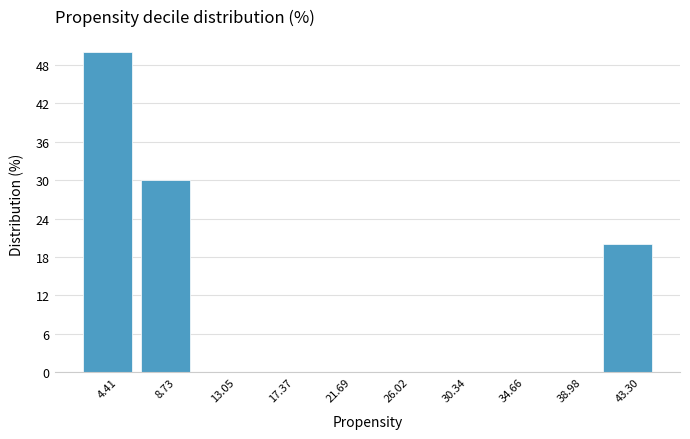

Reading left to right, list every bar in this chart as the range it spans on the x-axis followed by its height. Neither the bar edges nor the heights are printed on the chart, so give them approximately, as read against the axes.

2.5 to 6.5: 50
6.5 to 11.0: 30
11.0 to 15.0: 0
15.0 to 19.5: 0
19.5 to 24.0: 0
24.0 to 28.0: 0
28.0 to 32.5: 0
32.5 to 37.0: 0
37.0 to 41.0: 0
41.0 to 45.5: 20